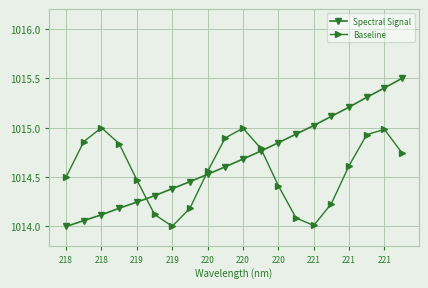

How many times do Baseline and Spectral Signal cross each other?

3